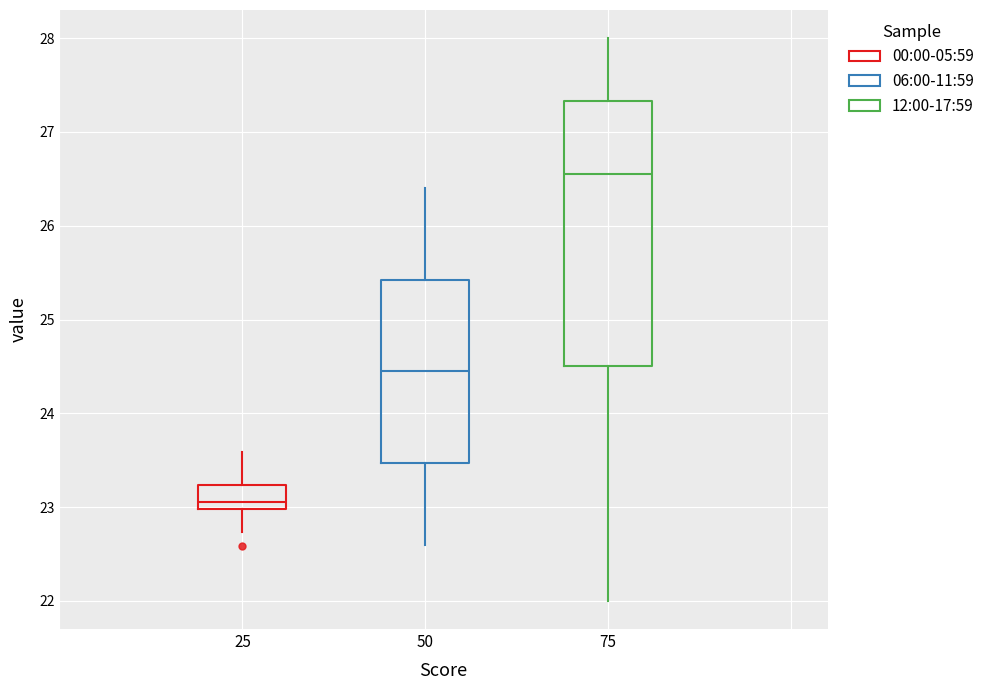

Reading left to right, transcribe this box plot: for each box, give where its median line is, the range the box spans, and where its two whiskers end, as read against the y-axis. The values are not printed on the chart, so give them approximately, as read against the axis.

25: median 23.1, box 23.0 to 23.2, whiskers 22.7 to 23.6
50: median 24.5, box 23.5 to 25.4, whiskers 22.6 to 26.4
75: median 26.6, box 24.5 to 27.3, whiskers 22.0 to 28.0